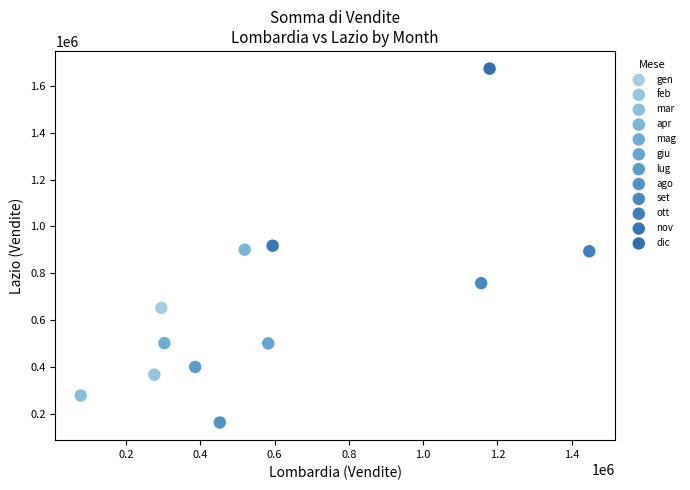

What are all the series names shown in the legend?

gen, feb, mar, apr, mag, giu, lug, ago, set, ott, nov, dic